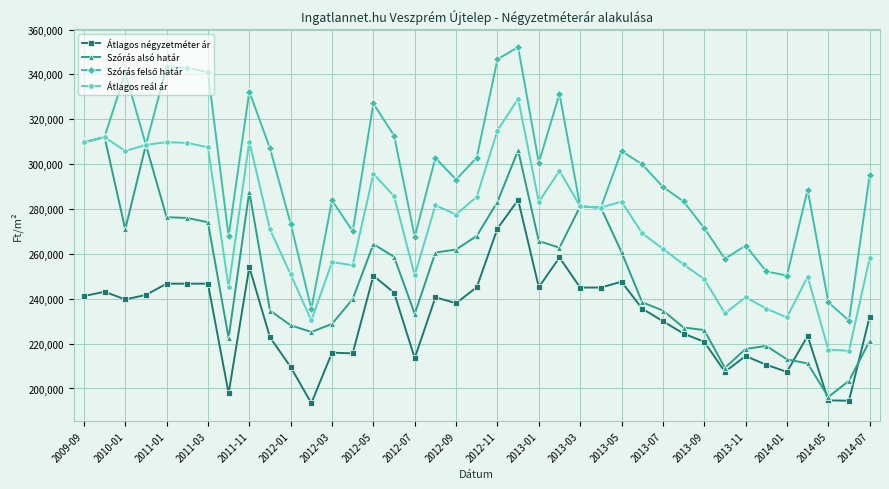

What is the greatest value displayed?

352173